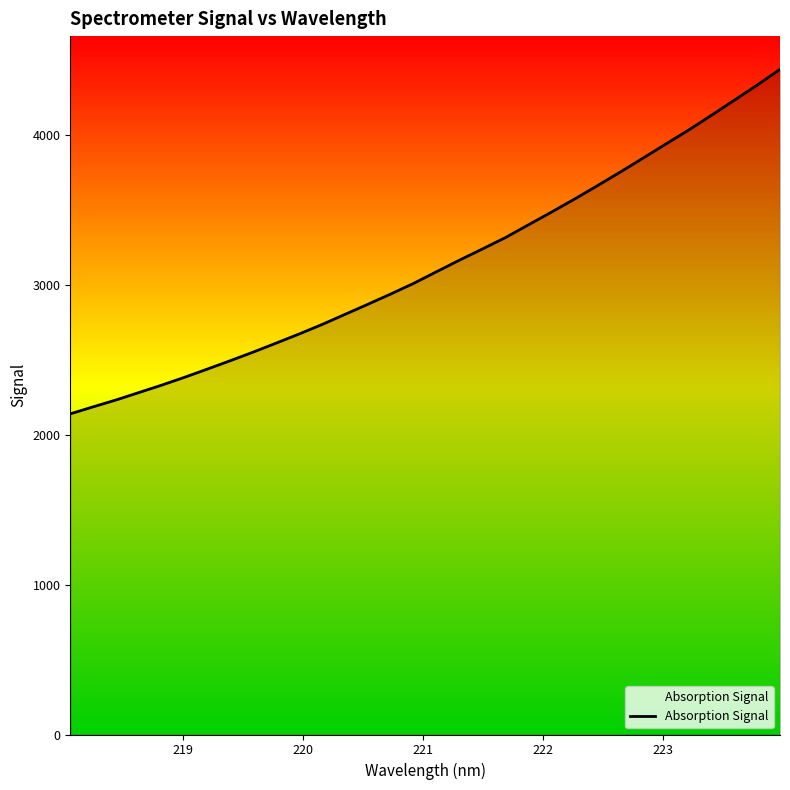

What is the difference between the maximum and minimum values?

2298.8